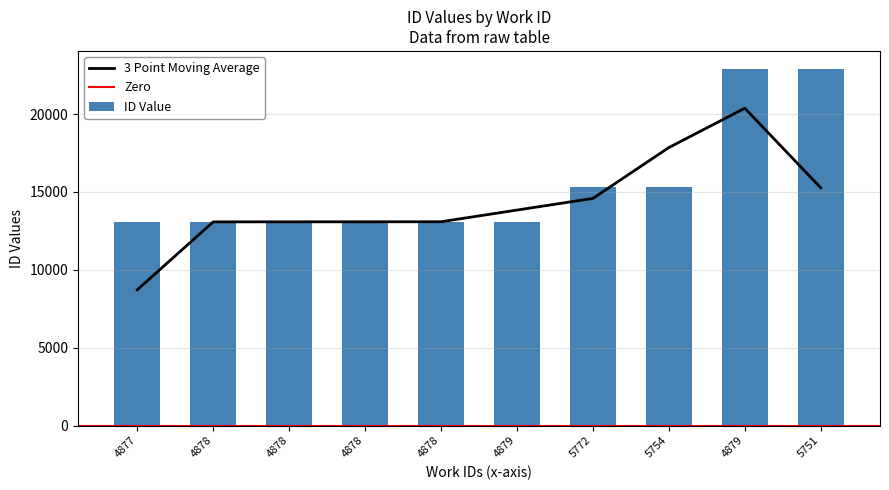

What is the difference between the values at 4879 and 4878?

13